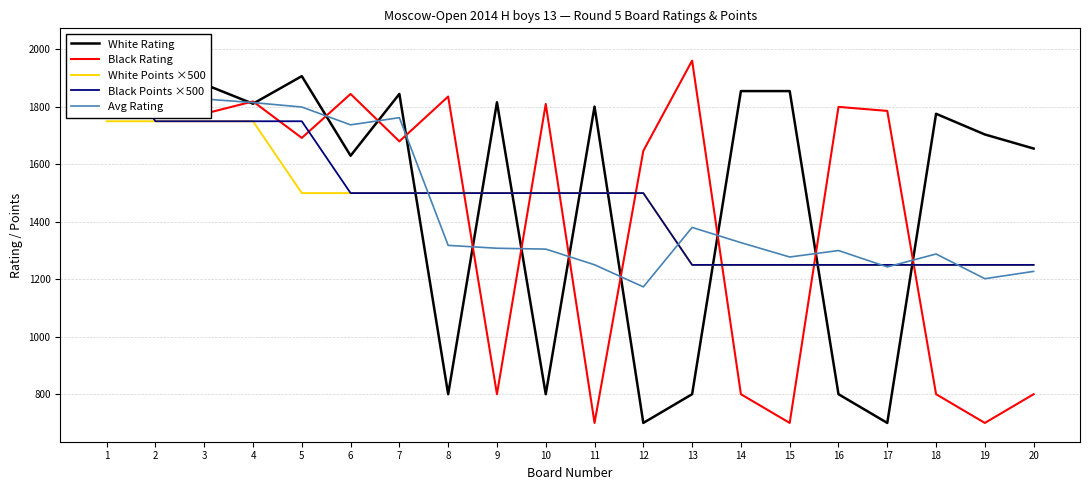

Reading left to right, list all the values displayed in this chart.

White Rating: 1960.0	1871.0	1879.0	1811.0	1907.0	1630.0	1845.0	800.0	1816.0	800.0	1801.0	700.0	800.0	1855.0	1855.0	800.0	700.0	1776.0	1704.0	1655.0
Black Rating: 1799.0	2008.0	1776.0	1819.0	1692.0	1845.0	1680.0	1836.0	800.0	1810.0	700.0	1647.0	1961.0	800.0	700.0	1800.0	1786.0	800.0	700.0	800.0
White Points ×500: 1750.0	1750.0	1750.0	1750.0	1500.0	1500.0	1500.0	1500.0	1500.0	1500.0	1500.0	1500.0	1250.0	1250.0	1250.0	1250.0	1250.0	1250.0	1250.0	1250.0
Black Points ×500: 2000.0	1750.0	1750.0	1750.0	1750.0	1500.0	1500.0	1500.0	1500.0	1500.0	1500.0	1500.0	1250.0	1250.0	1250.0	1250.0	1250.0	1250.0	1250.0	1250.0
Avg Rating: 1879.5	1939.5	1827.5	1815.0	1799.5	1737.5	1762.5	1318.0	1308.0	1305.0	1250.5	1173.5	1380.5	1327.5	1277.5	1300.0	1243.0	1288.0	1202.0	1227.5